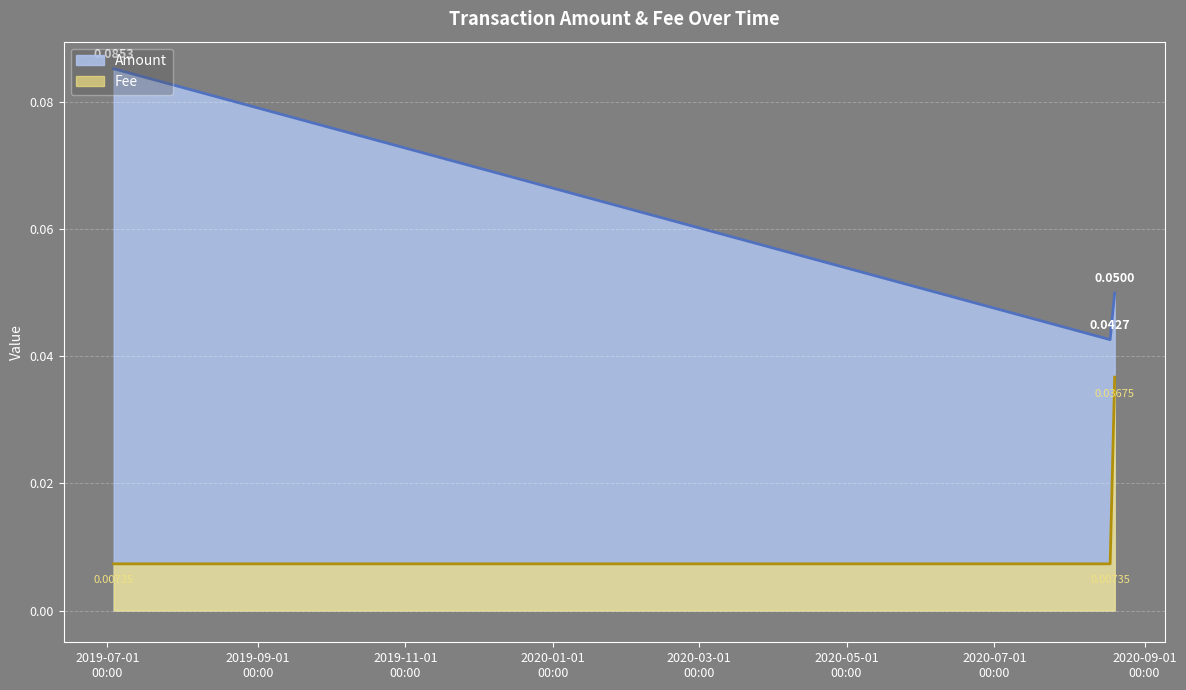

How many Amount values are between 0 and 1?

3